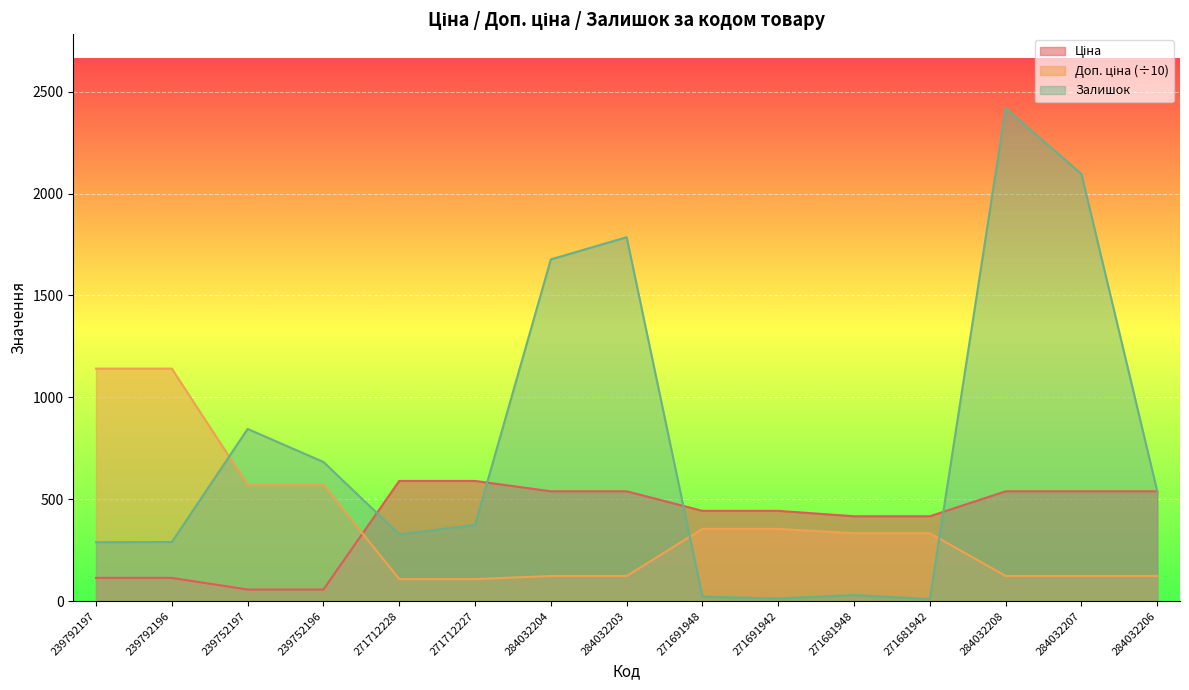

True or false: Ціна has a value of 117.5 at 271691948.

False